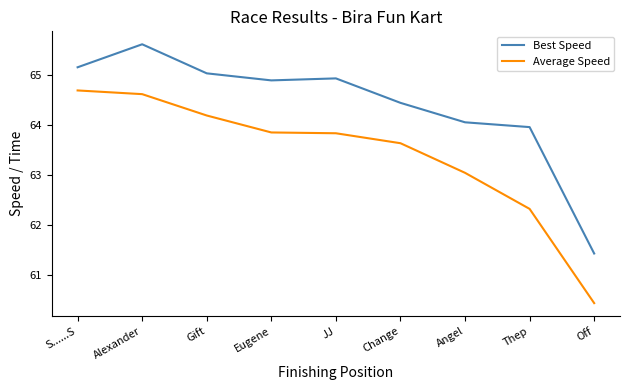

Which label corresponds to the smallest value in the chart?

Off